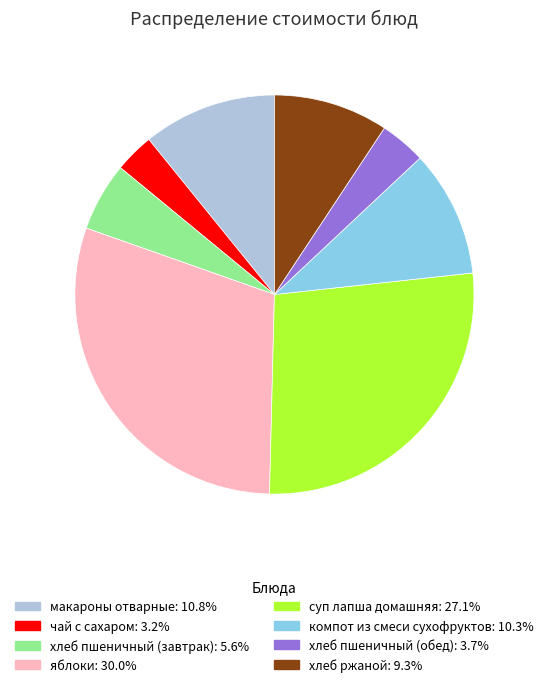

True or false: хлеб ржаной accounts for 23% of the total.

False